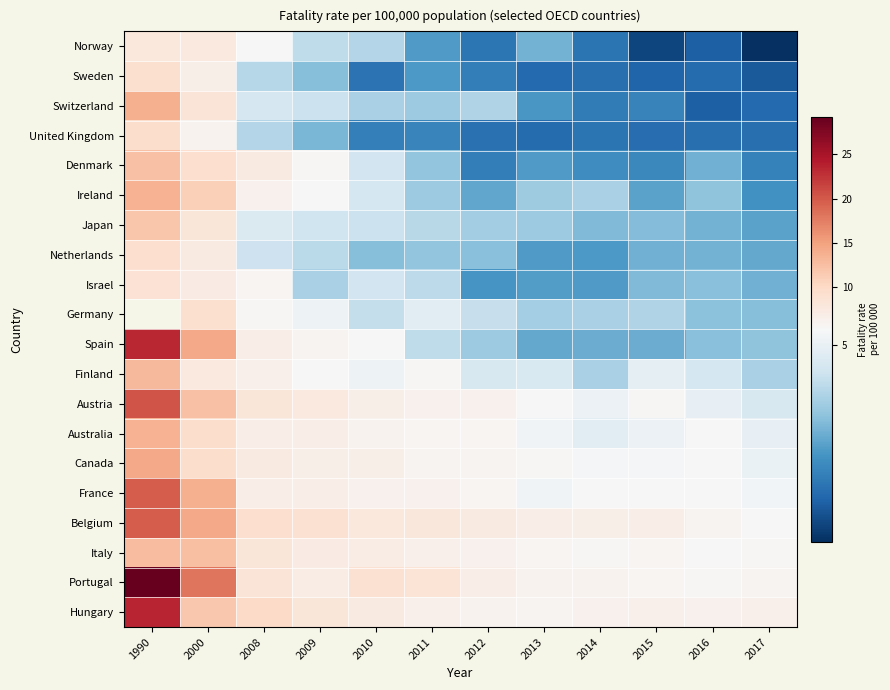

What is the difference between the second highest and second lowest values in the Portugal series?

12.4